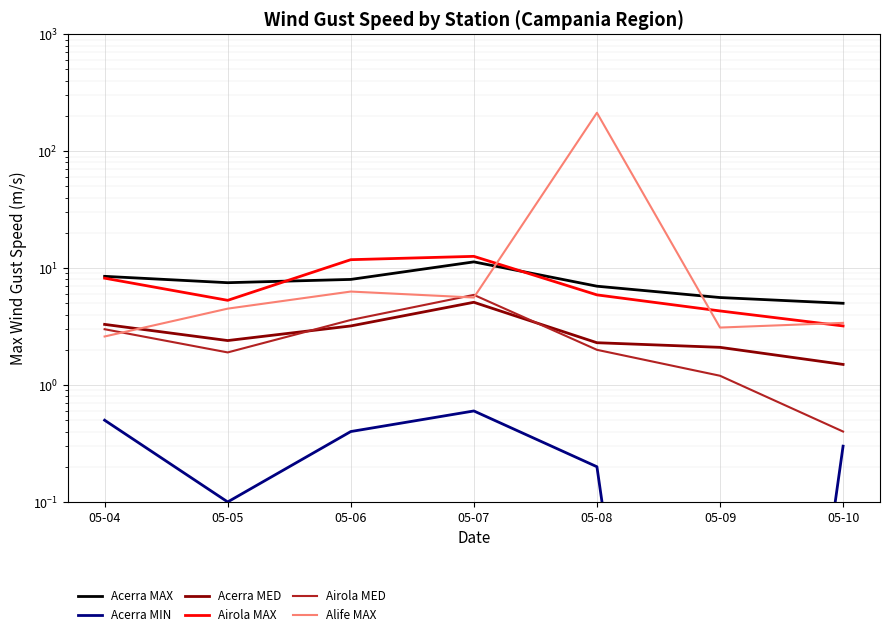

Reading right to left, list all the values displayed in this chart.

Acerra MAX: 5.0	5.6	7.0	11.3	8.0	7.5	8.5
Acerra MIN: 0.3	0.0	0.2	0.6	0.4	0.1	0.5
Acerra MED: 1.5	2.1	2.3	5.1	3.2	2.4	3.3
Airola MAX: 3.2	4.3	5.9	12.6	11.8	5.3	8.2
Airola MED: 0.4	1.2	2.0	5.9	3.6	1.9	3.0
Alife MAX: 3.4	3.1	213.0	5.6	6.3	4.5	2.6